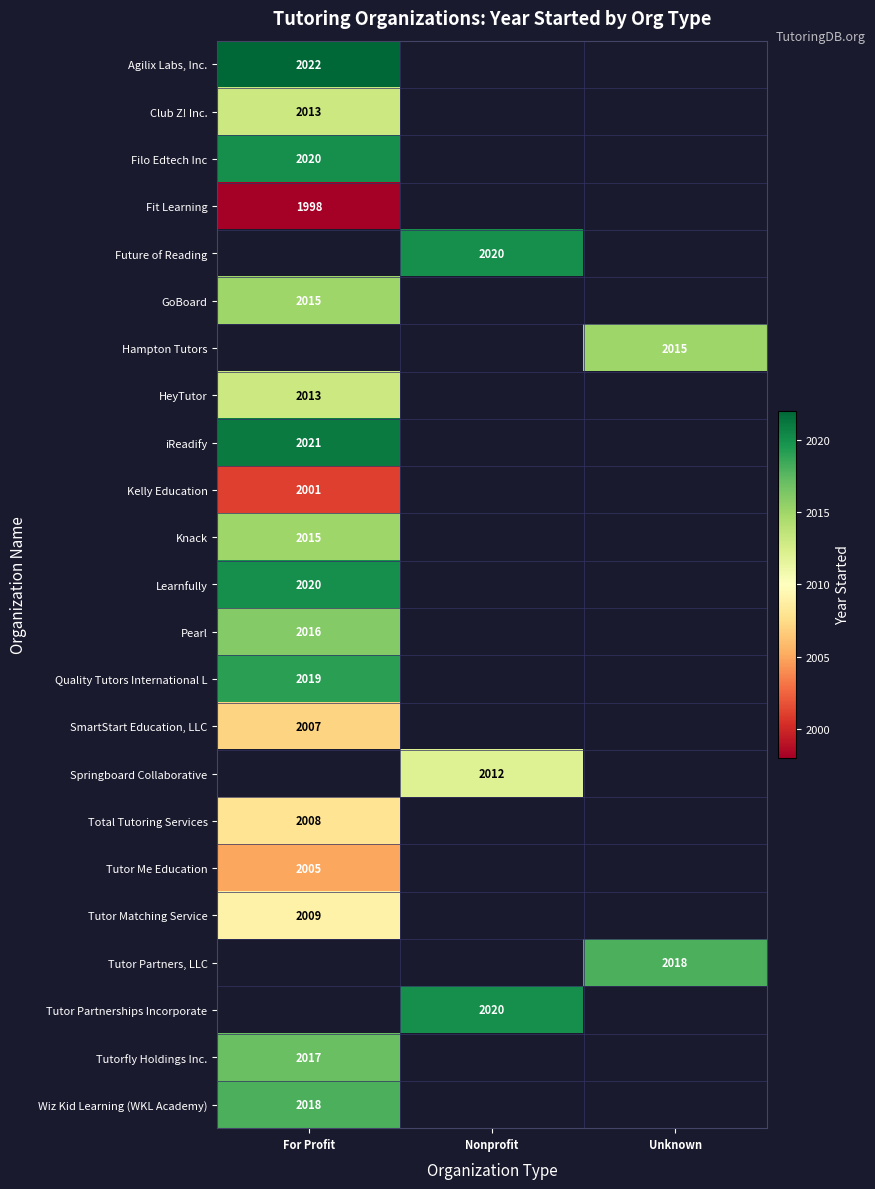

Between Unknown and Nonprofit, which is larger?

Nonprofit